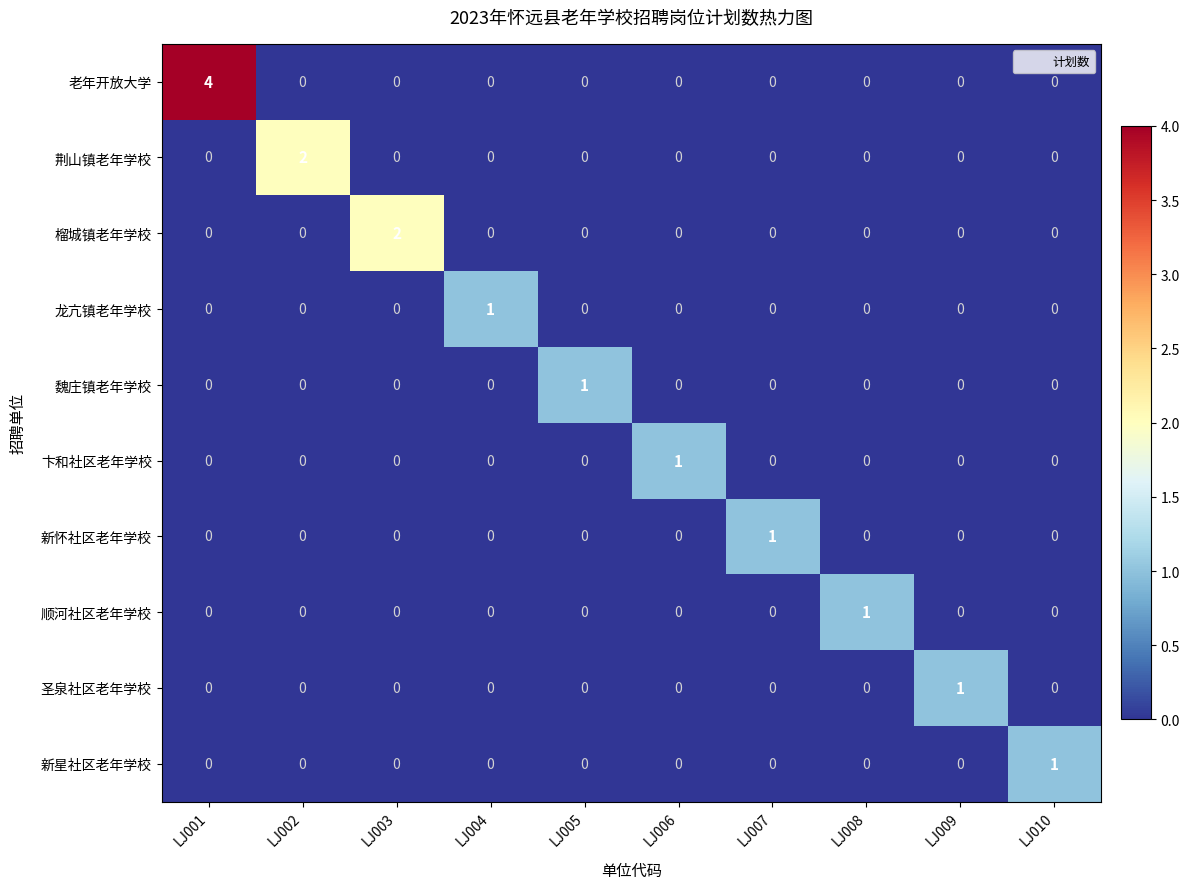

Count the number of categories in the chart.

10